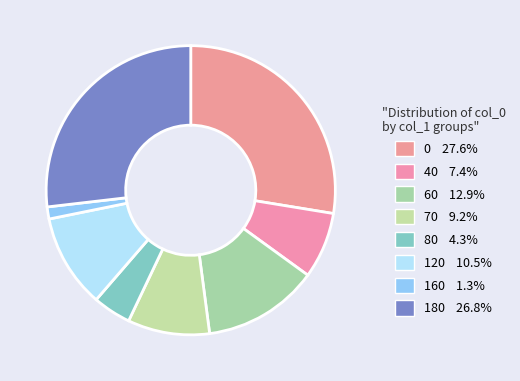

How many segments does this pie chart have?

8